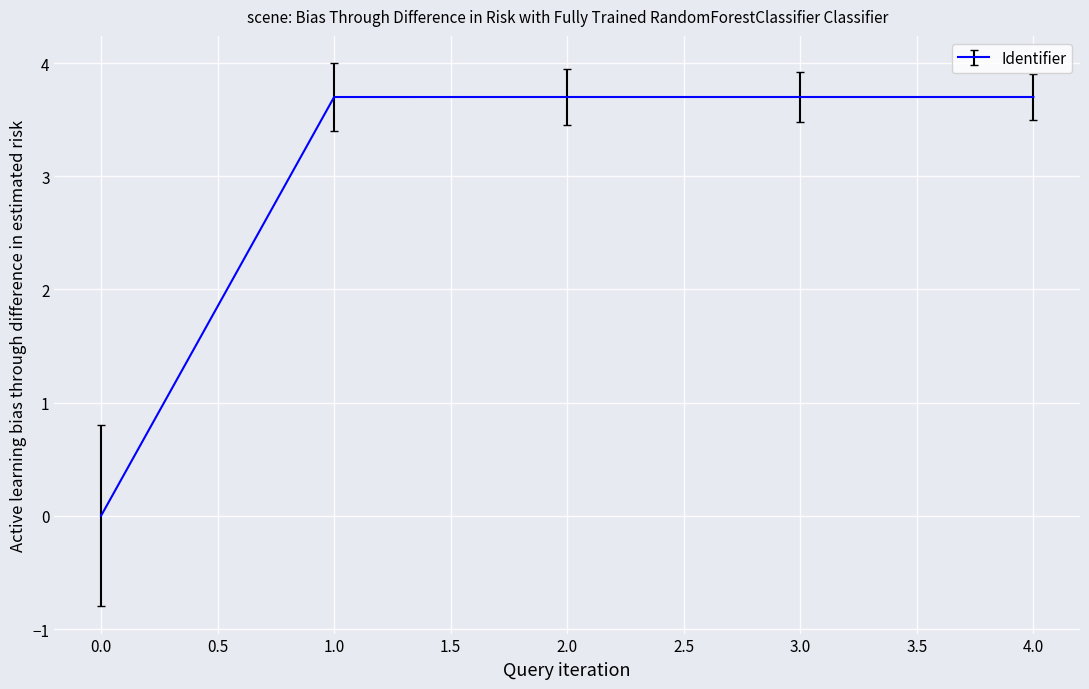

How many series are shown in this chart?

1